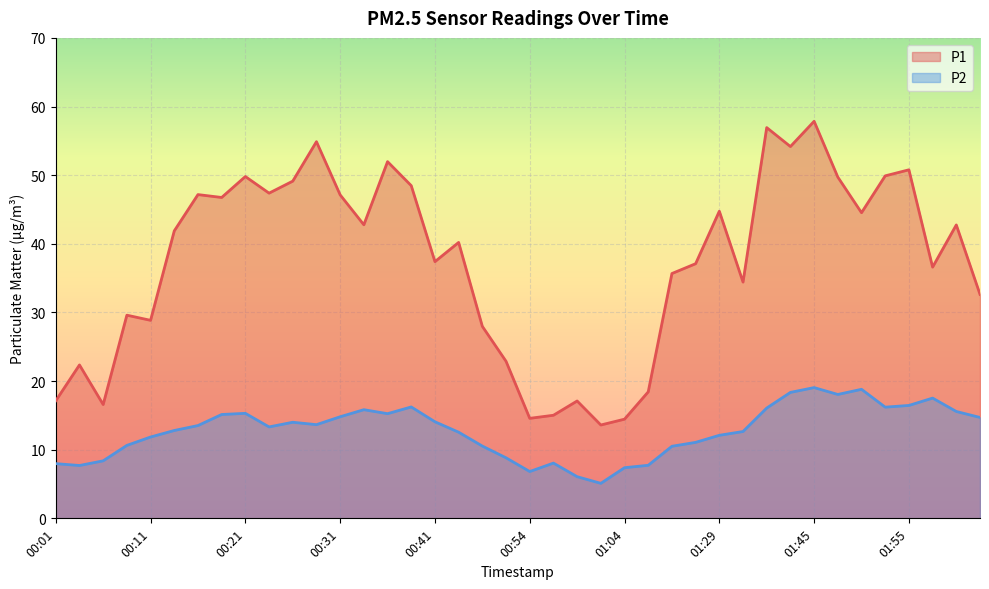

What are all the series names shown in the legend?

P1, P2